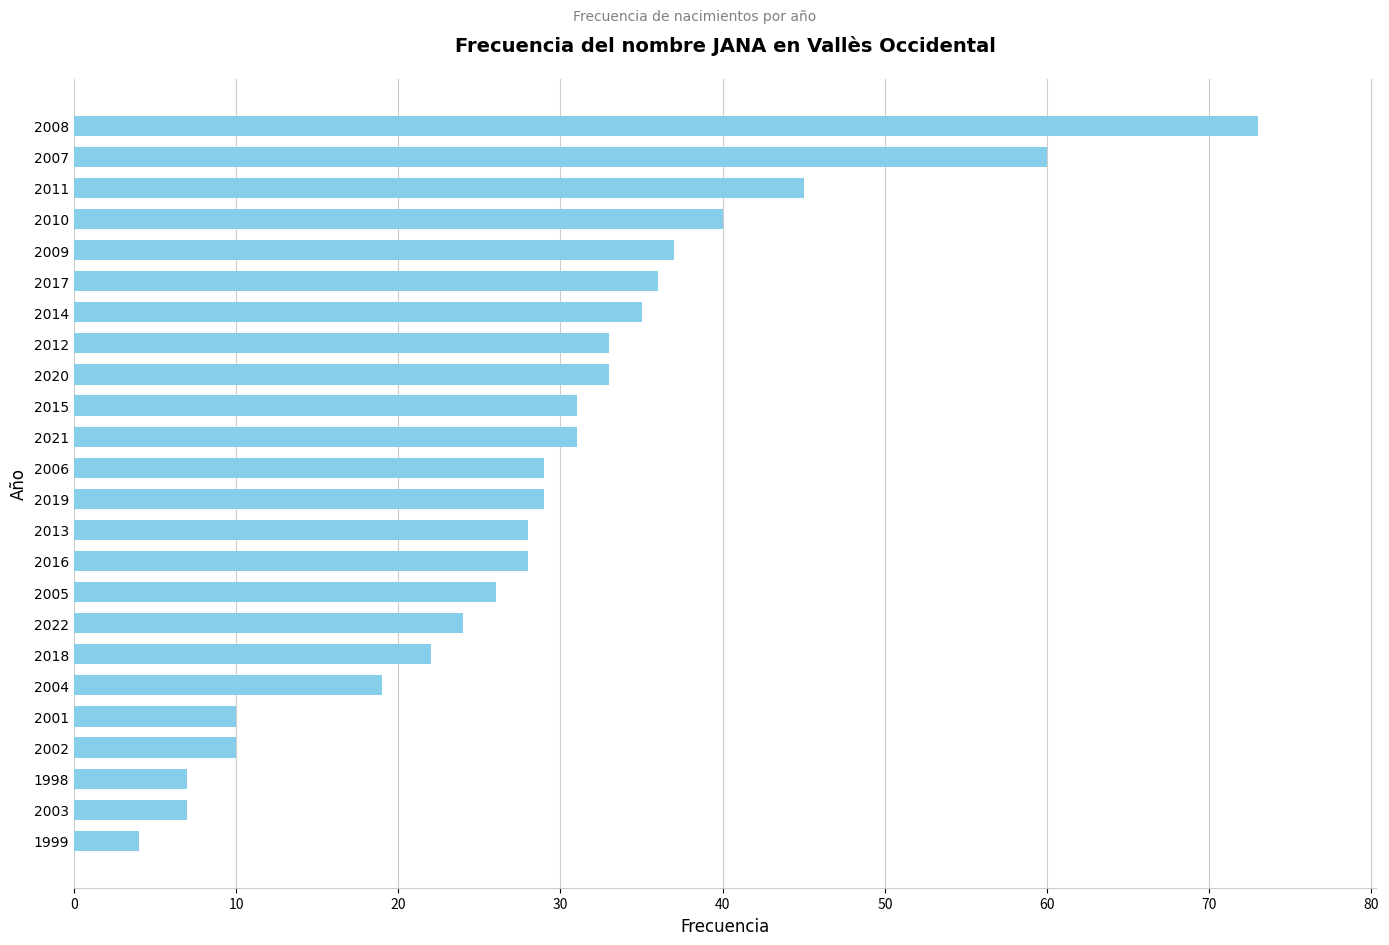

Reading bottom to top, list all the values displayed in this chart.

1999=4	2003=7	1998=7	2002=10	2001=10	2004=19	2018=22	2022=24	2005=26	2016=28	2013=28	2019=29	2006=29	2021=31	2015=31	2020=33	2012=33	2014=35	2017=36	2009=37	2010=40	2011=45	2007=60	2008=73